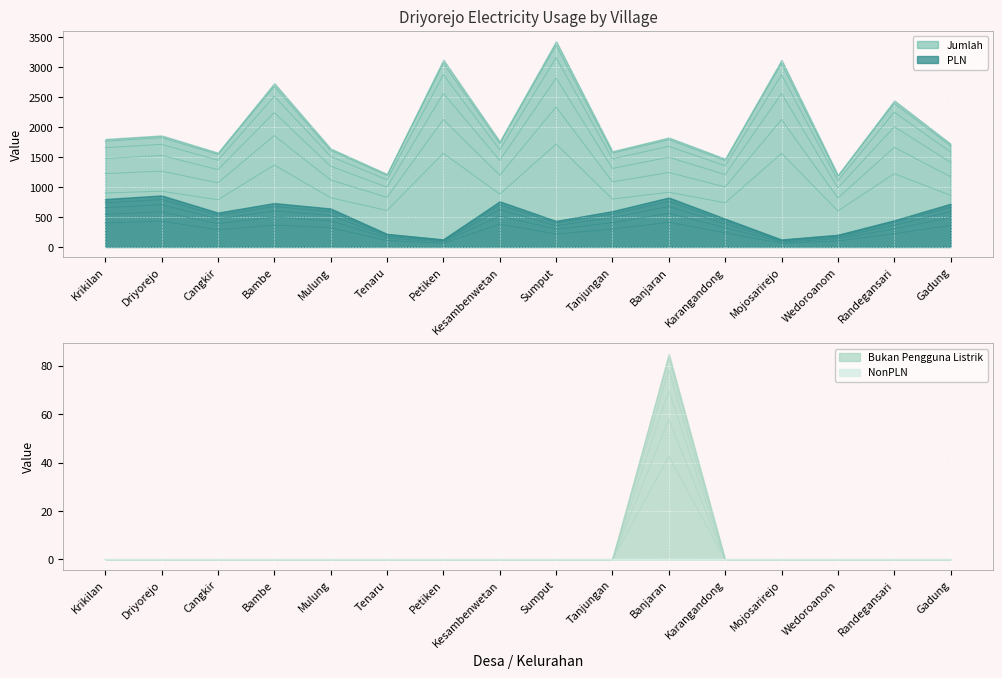

True or false: Bukan Pengguna Listrik has more than 0 interior local peaks.

True